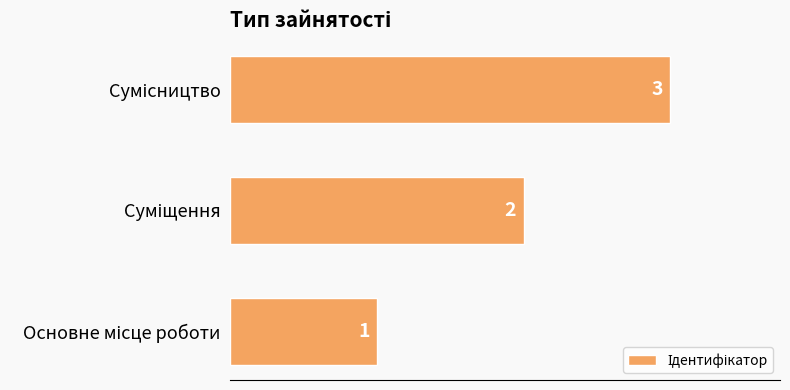

What is the maximum value shown in the chart?

3